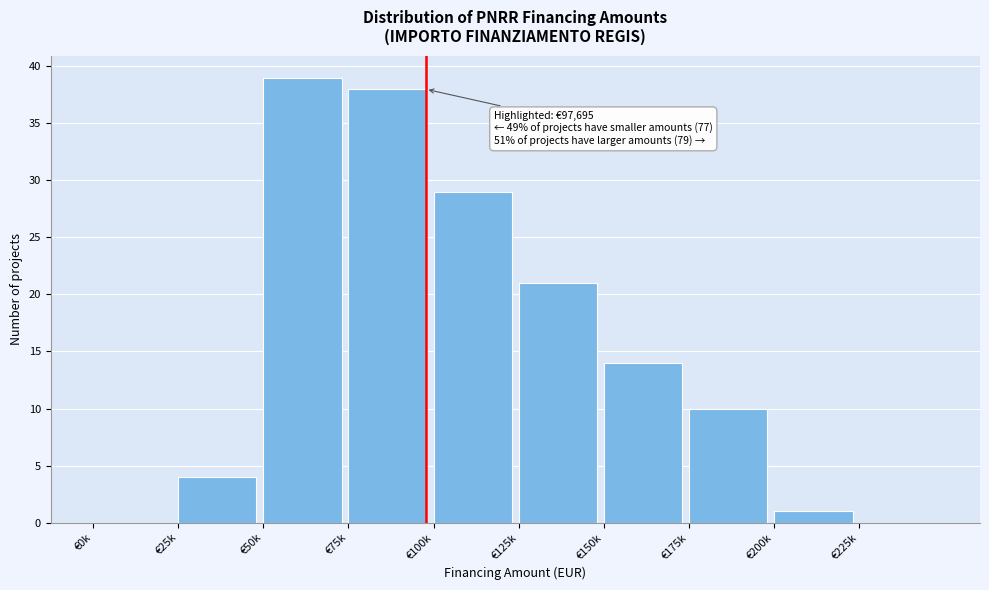

Reading left to right, list all the values displayed in this chart.

€0k=0	€25k=4	€50k=39	€75k=38	€100k=29	€125k=21	€150k=14	€175k=10	€200k=1	€225k=0